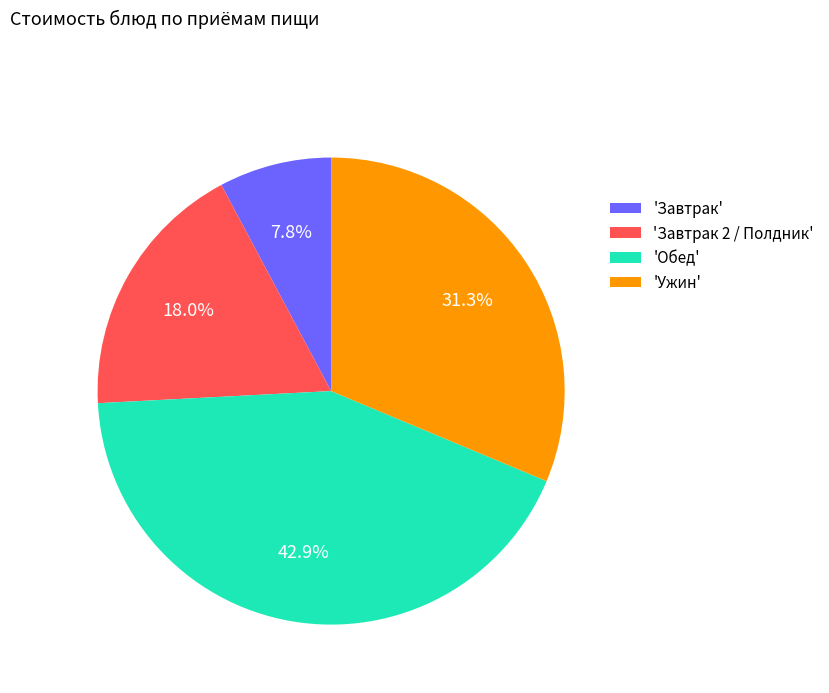

Does 'Завтрак 2 / Полдник' account for over 50% of the chart?

No